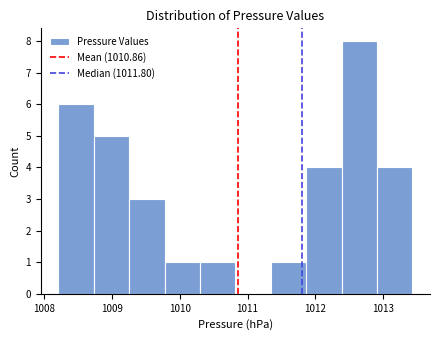

Which range on the x-axis has the tallest bar?

1012.4 to 1012.9